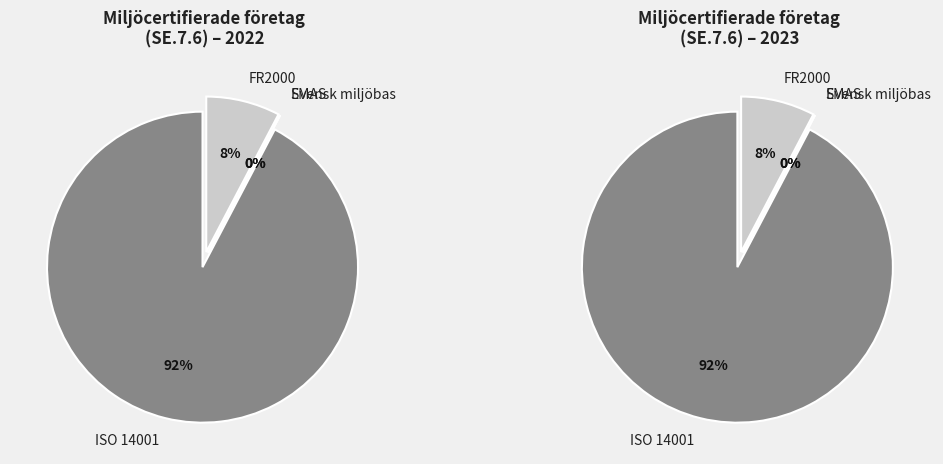

Is the sum of FR2000 and Svensk miljöbas greater than half?

No